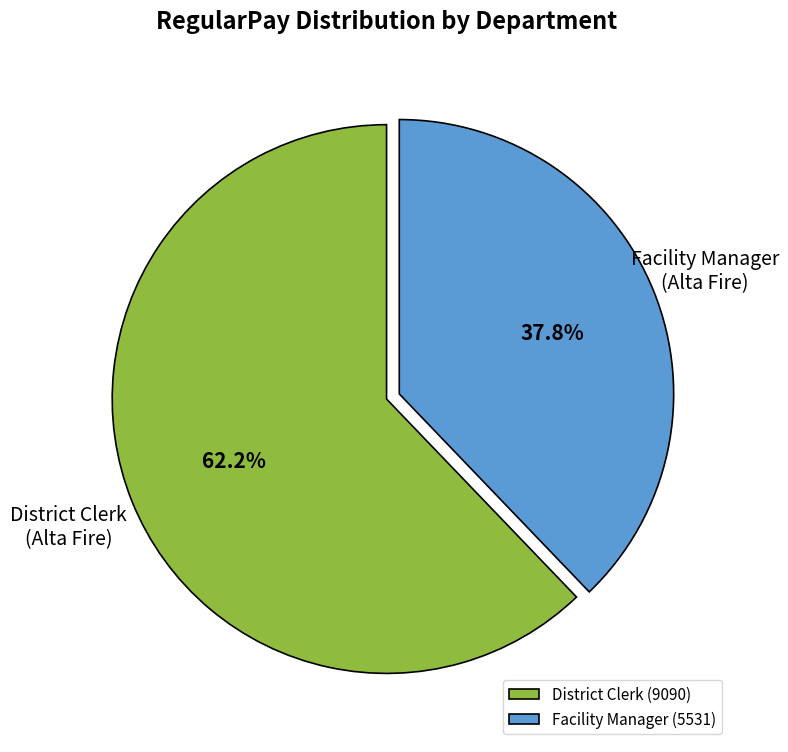

What is the smallest slice in the pie chart?

Facility Manager (5531)